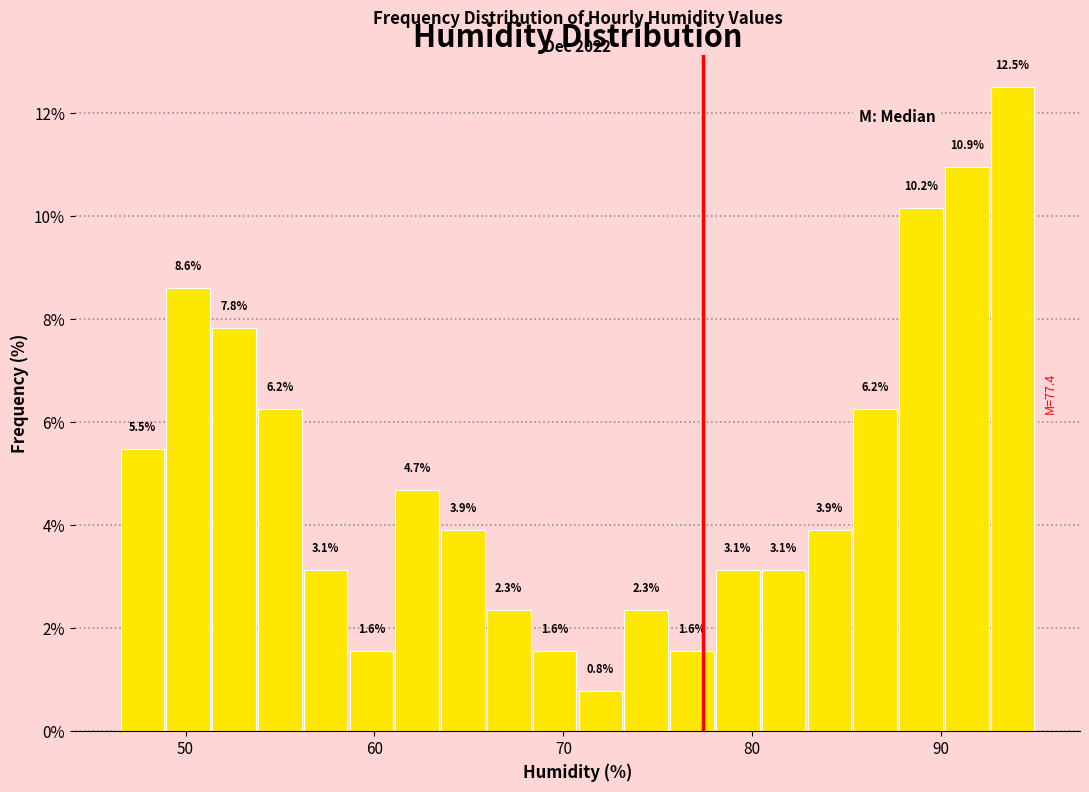

Around what value on the x-axis is the tallest bar? Give the approximate position of its centre, as read against the axis.

94